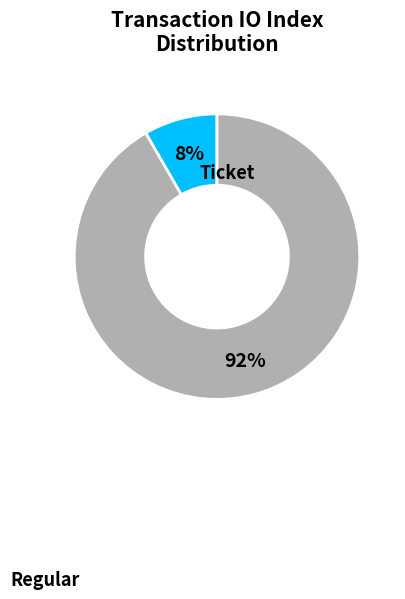

How many segments does this pie chart have?

2